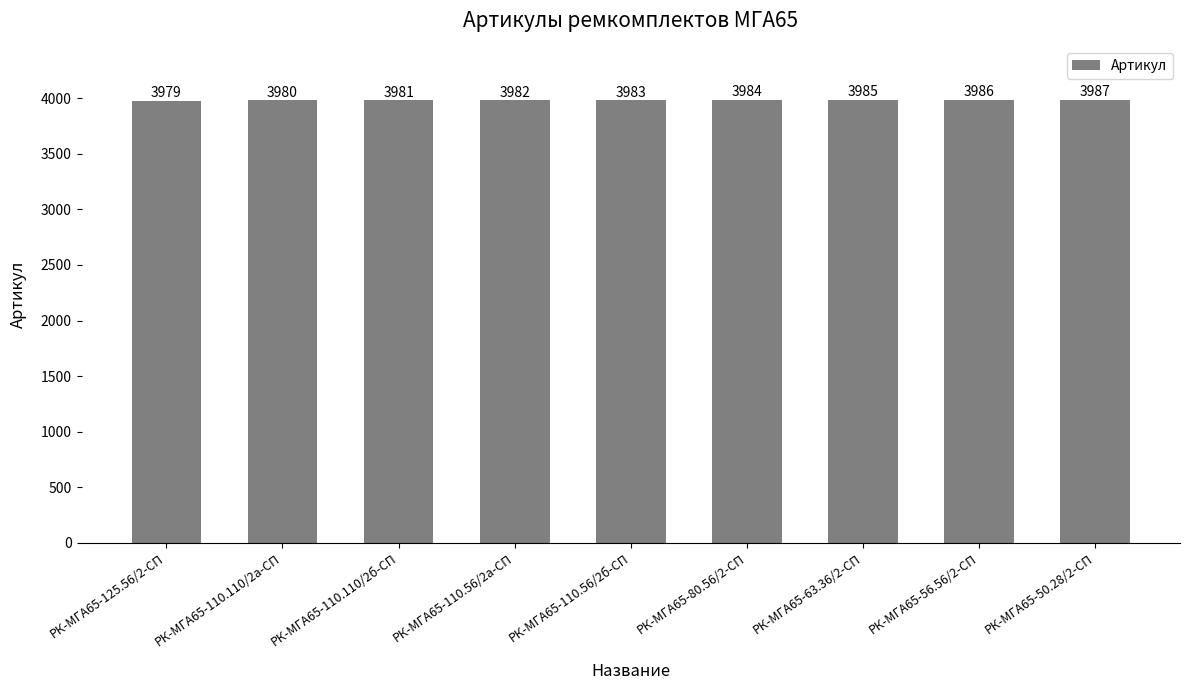

What position from the right is РК-МГА65-110.110/2б-СП?

7